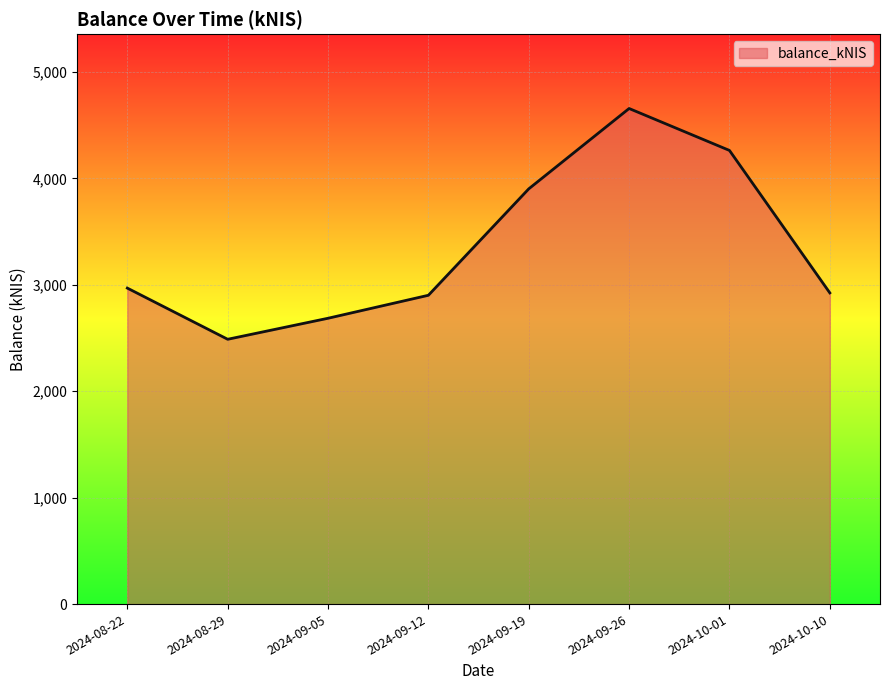

What is the approximate value at 2024-08-22?

2968.5